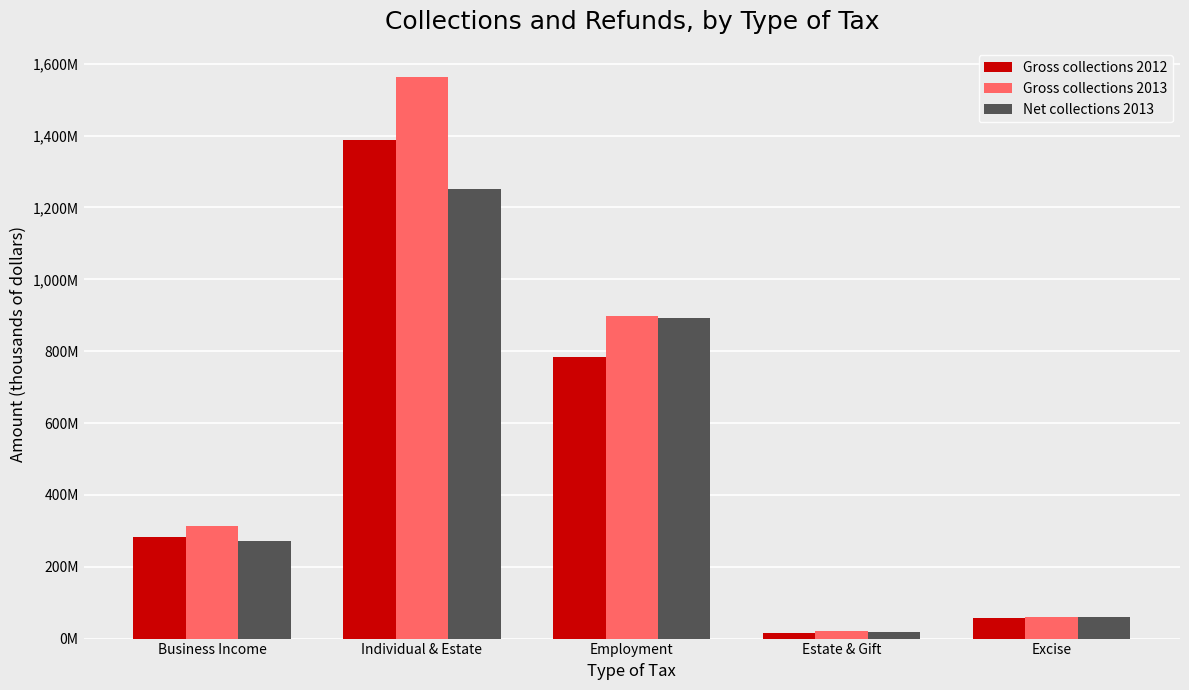

What are all the series names shown in the legend?

Gross collections 2012, Gross collections 2013, Net collections 2013